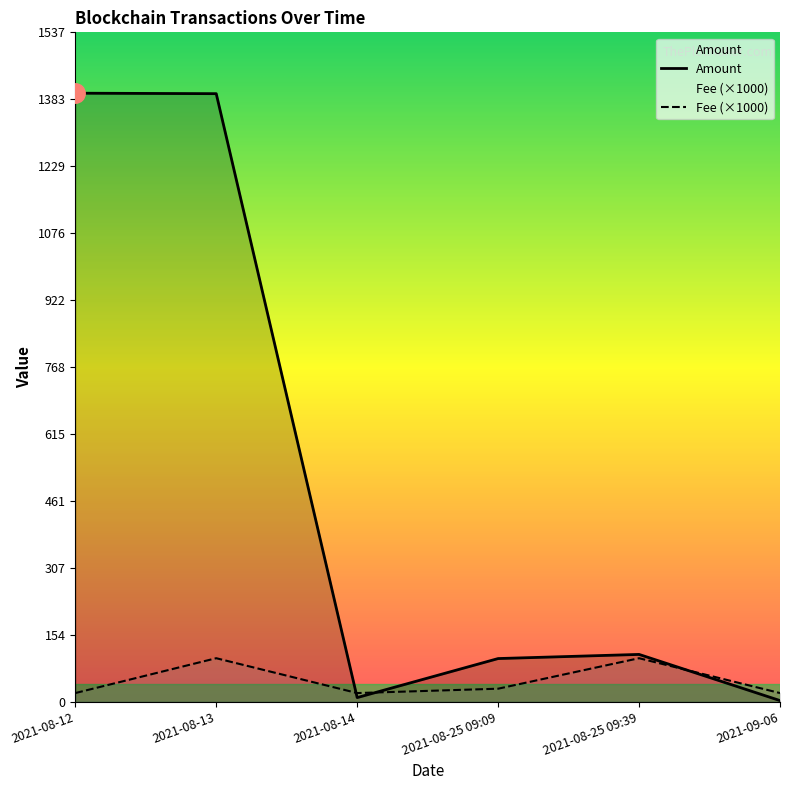

The value of Amount at 2021-08-25 09:09 is 99.2. True or false?

True